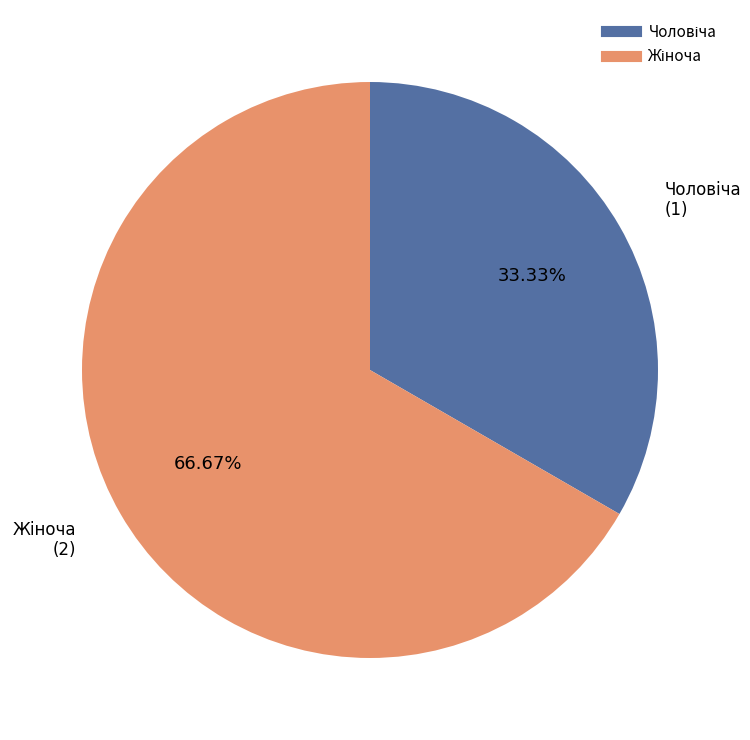

Does any single category account for the majority?

Yes